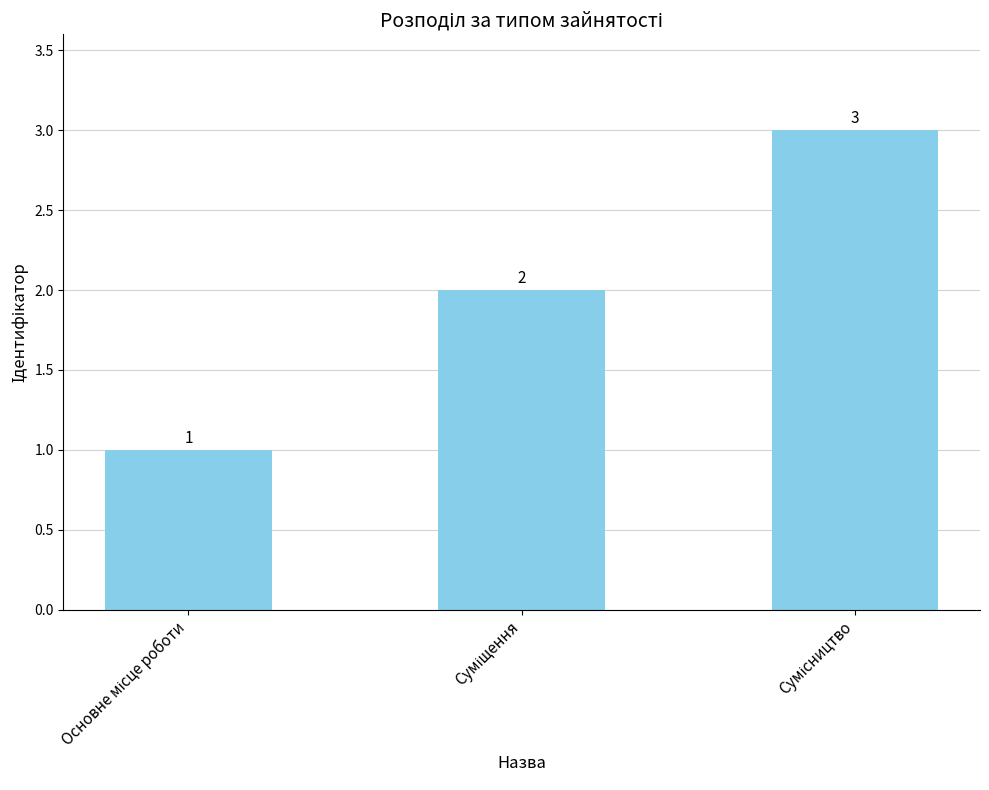

What is the sum of all values?

6